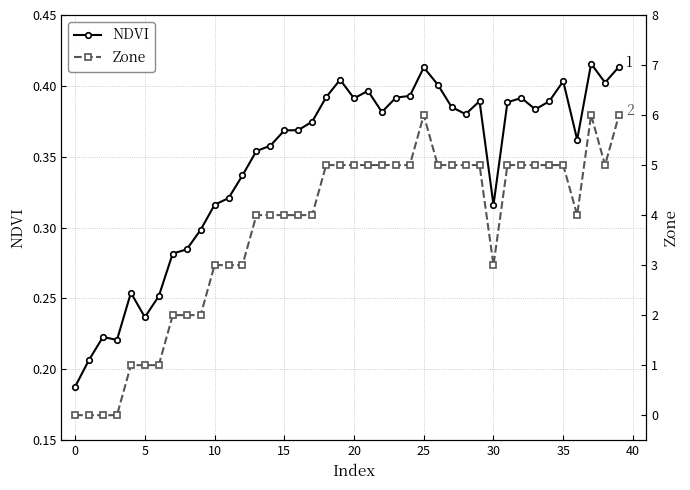

Between 25 and 29, which series saw the biggest shift?

Zone